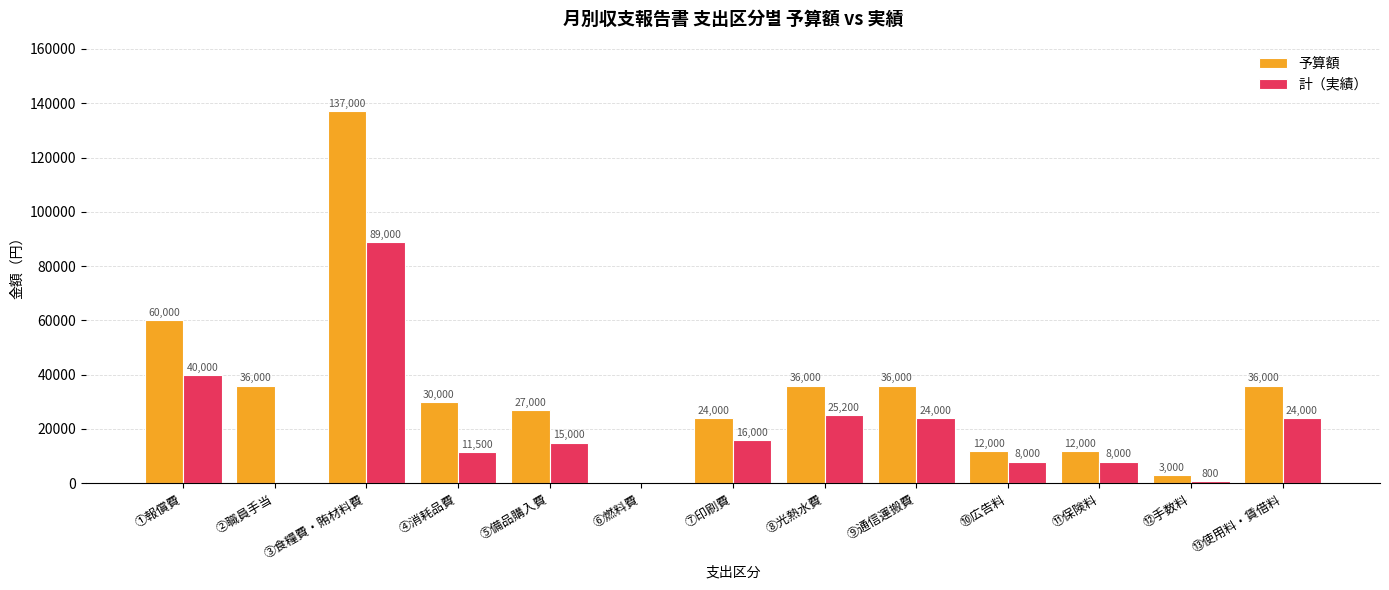

What is the total value across all series at ⑦印刷費?

40000